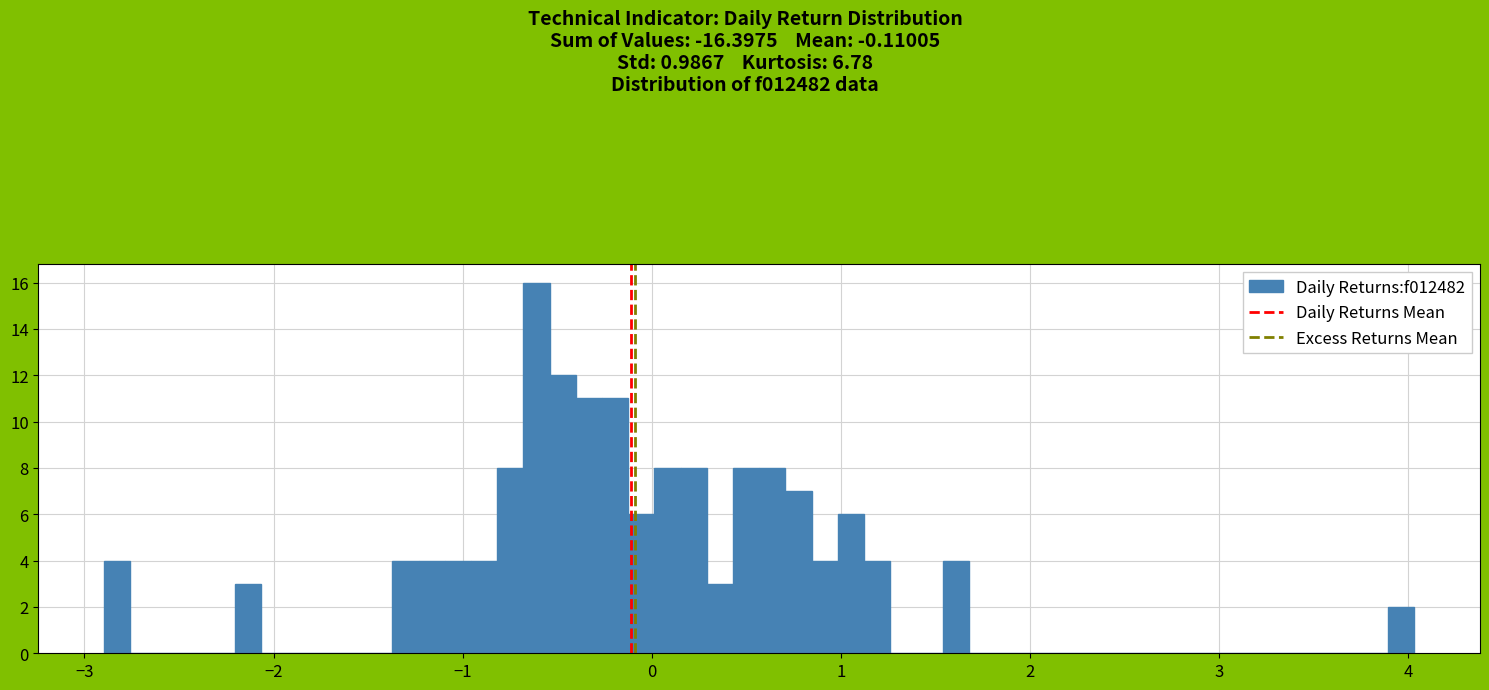

Around what value on the x-axis is the tallest bar? Give the approximate position of its centre, as read against the axis.

-0.6